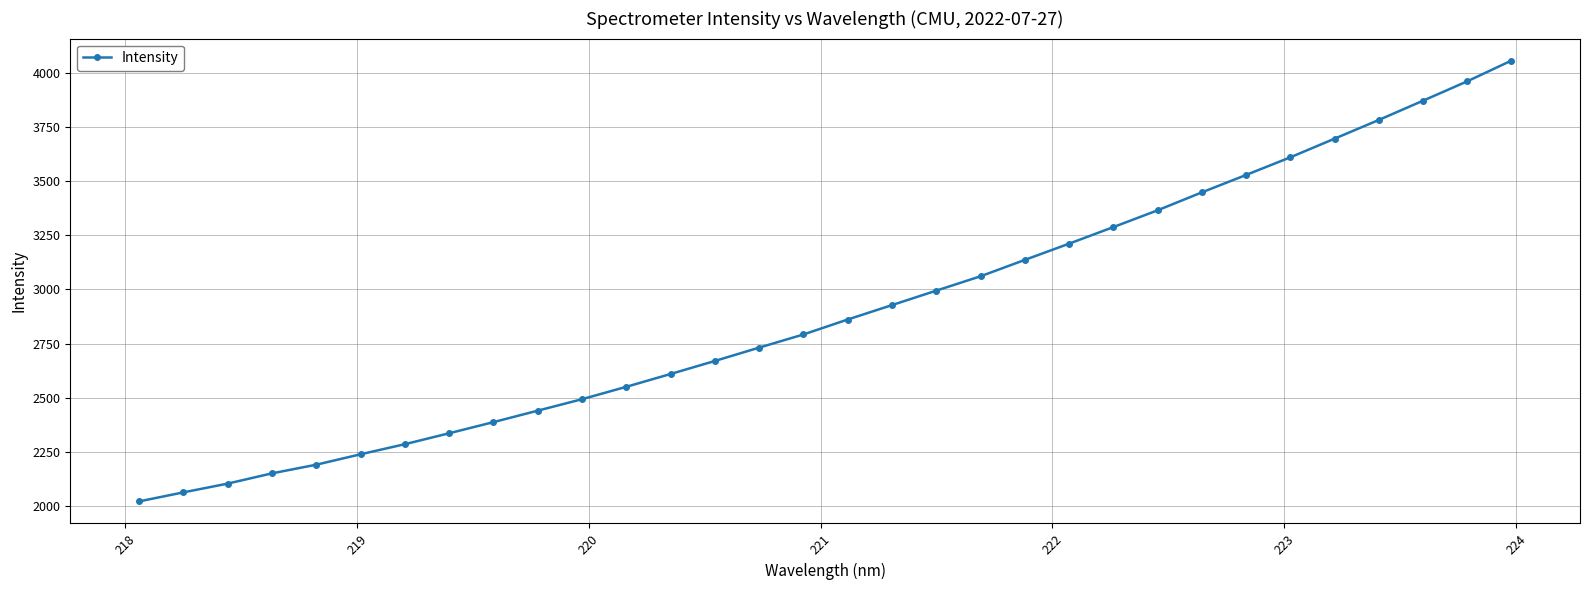

Does the chart have visible grid lines?

Yes